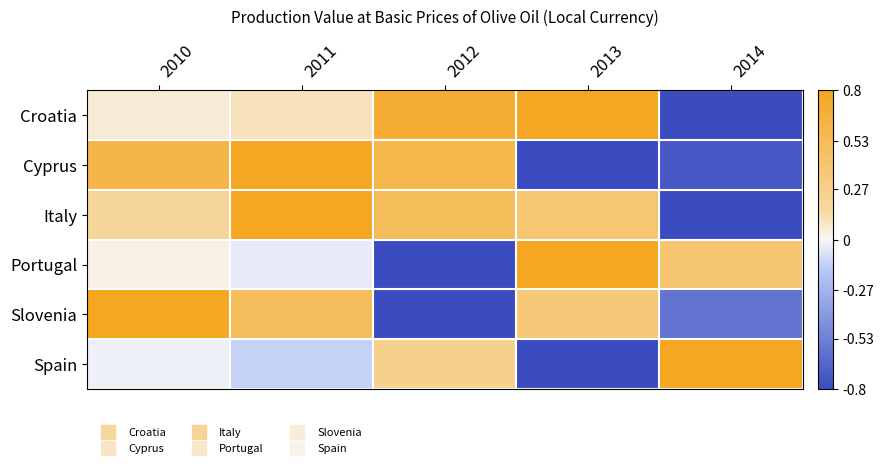

Between 2013 and 2014, which is larger?

2013